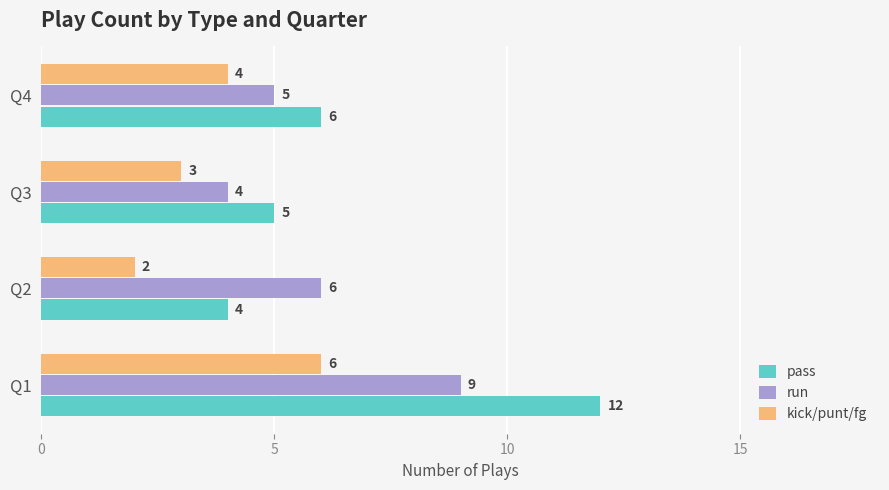

Rank the categories by pass value from lowest to highest.

Q2, Q3, Q4, Q1